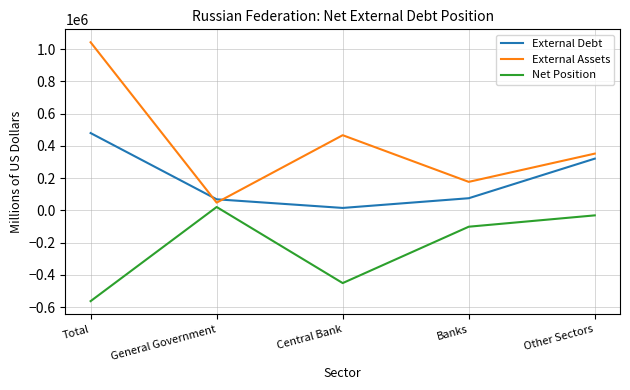

Which series has the largest range (max minus min)?

External Assets